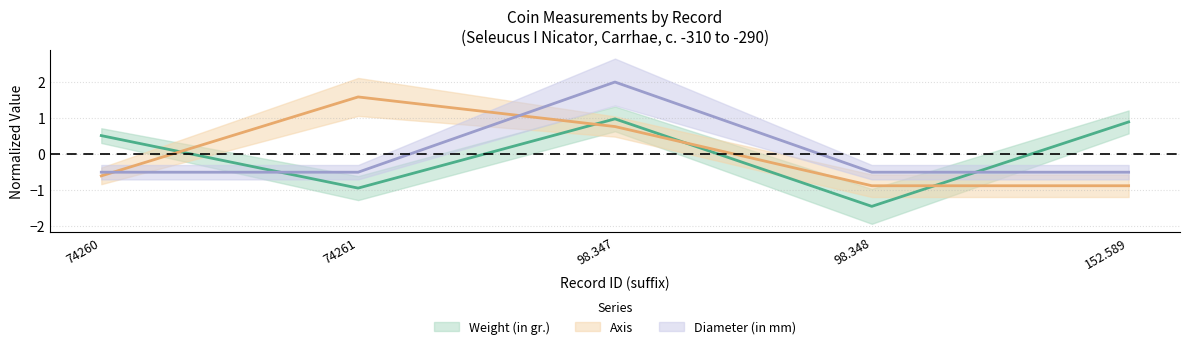

At 152.589, list the series in order from largest to smallest.

Weight (in gr.), Diameter (in mm), Axis